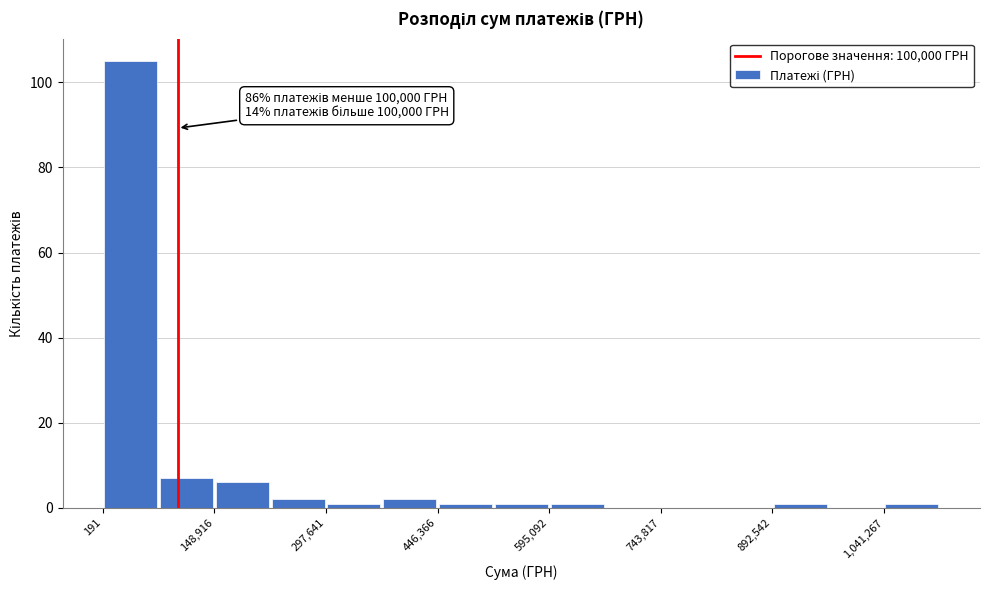

Read against the x-axis, roughly where is the centre of the tallest bar?

40000